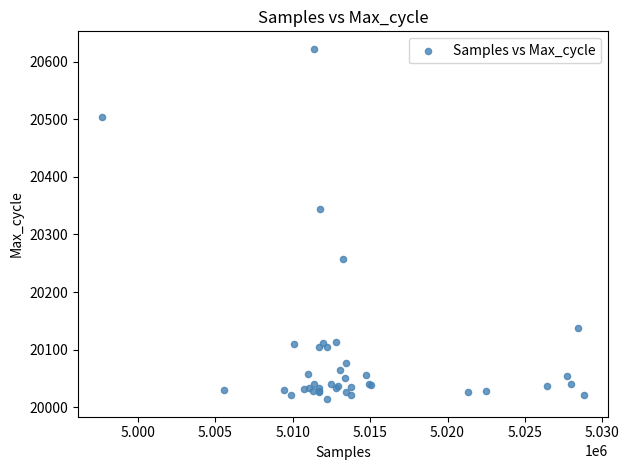

What Y value in the scatter plot is closest to 20318?

20344